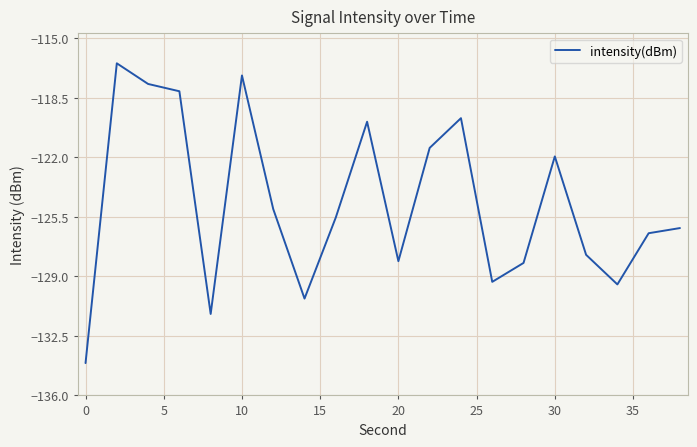

How many lines are shown in the chart?

1